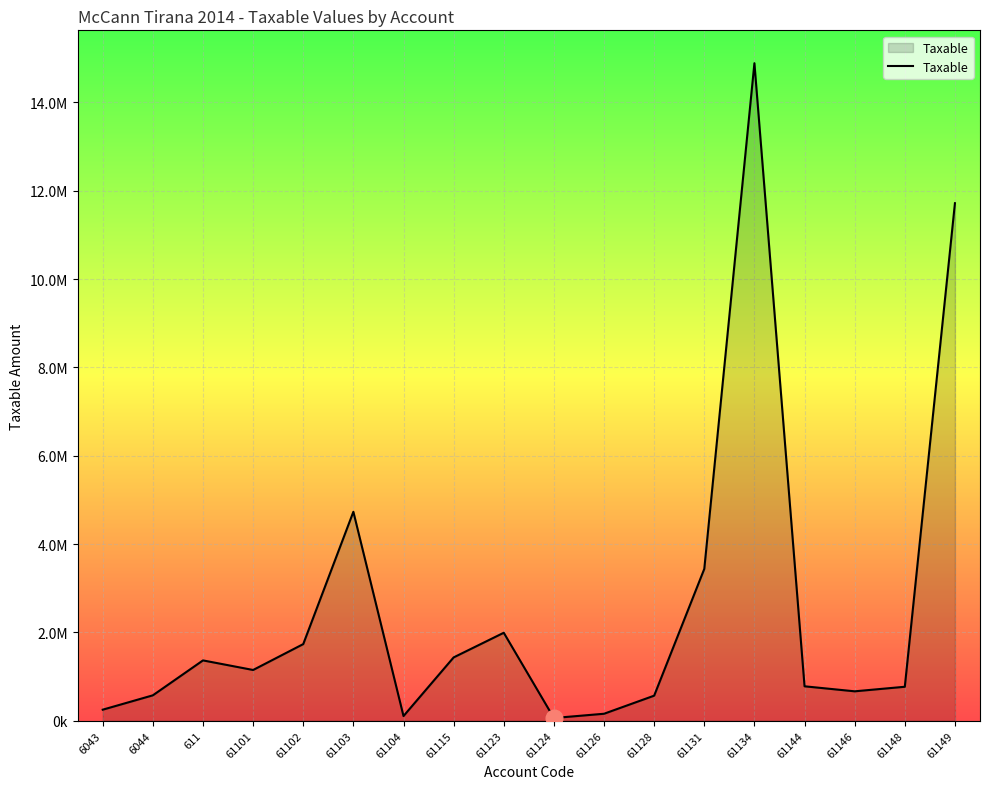

At which category does the data reach its first local valley?

61101